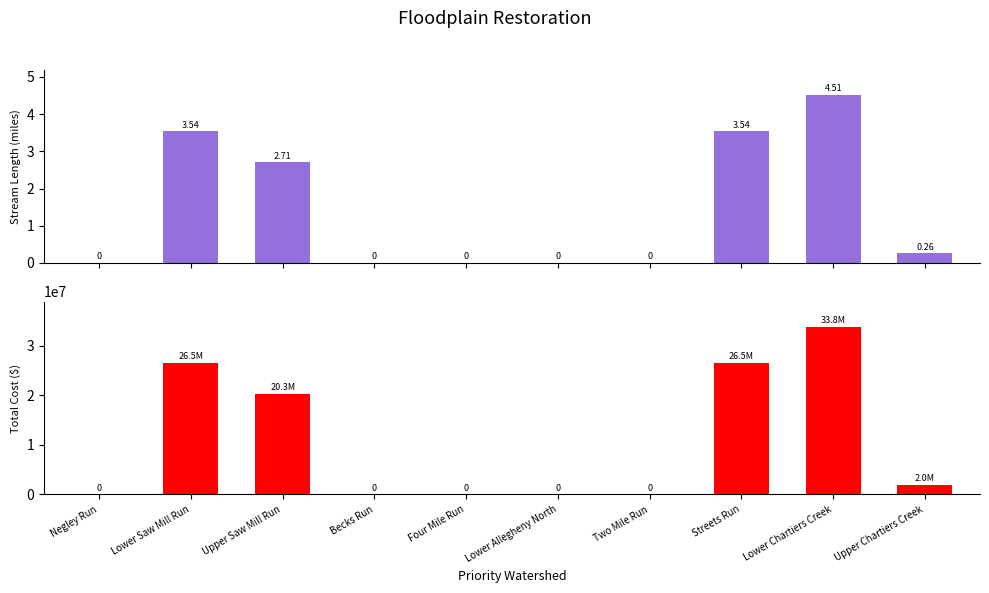

How many values in Stream Length (miles) are above zero?

5